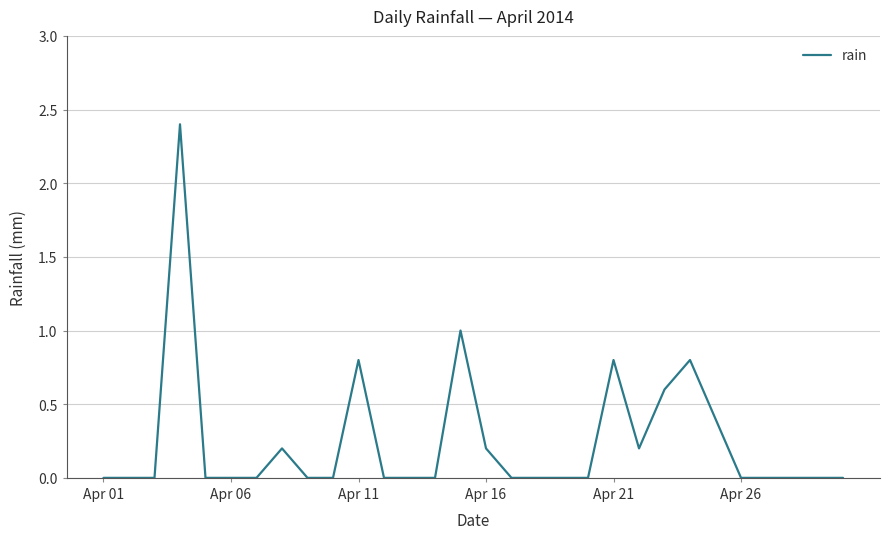

What is the greatest value displayed?

2.4